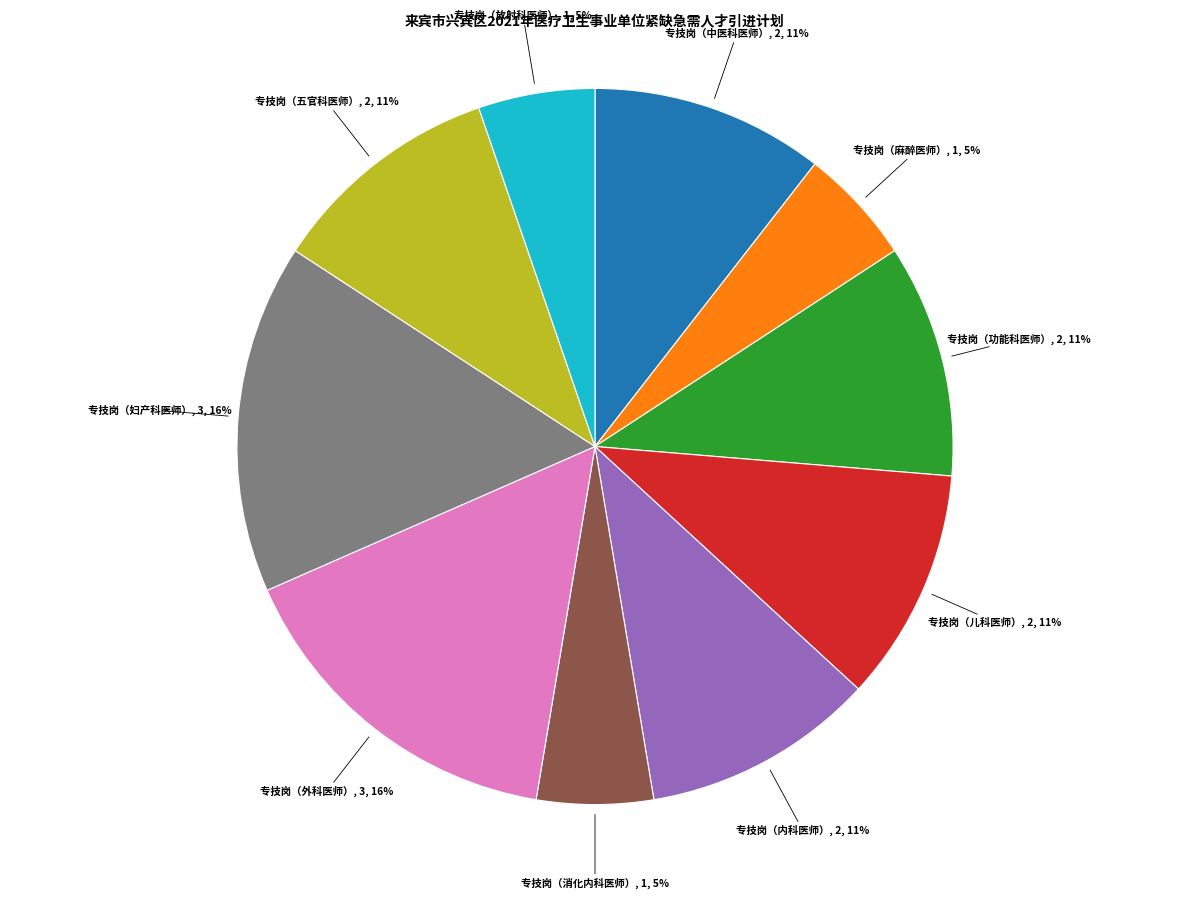

Approximately how many times larger is the value at 专技岗（妇产科医师） compared to 专技岗（内科医师）?

1.5